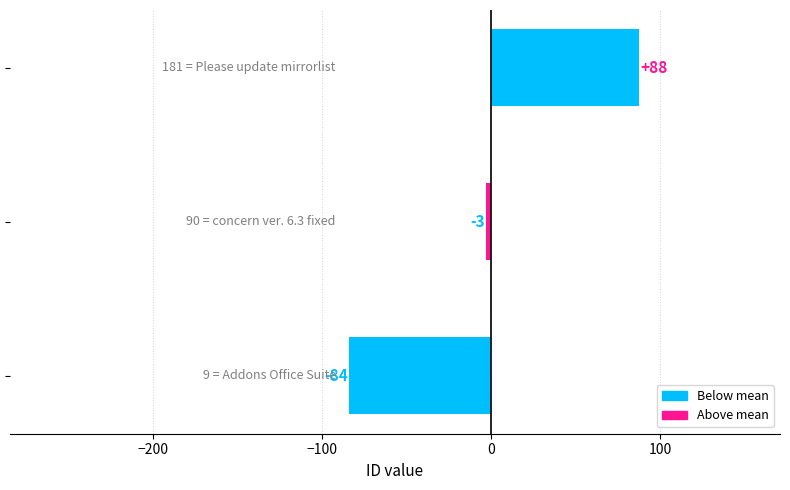

What is the maximum value shown in the chart?

87.7